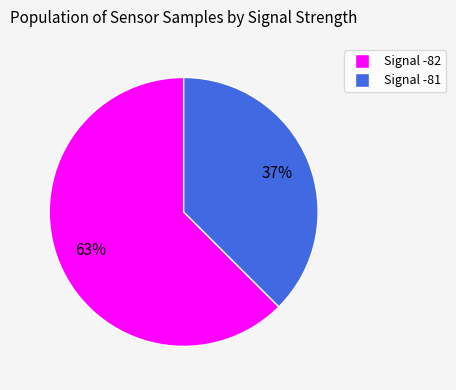

Does any single category account for the majority?

Yes